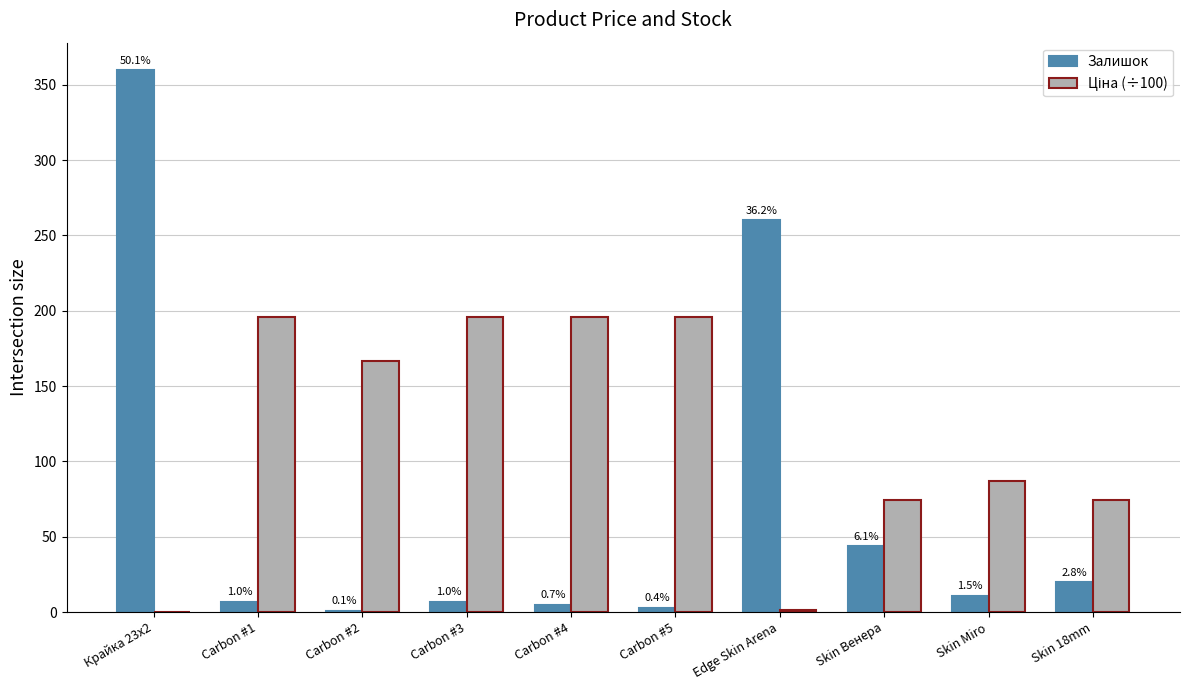

Which category has the lowest value in the Ціна (÷100) series?

Крайка 23x2